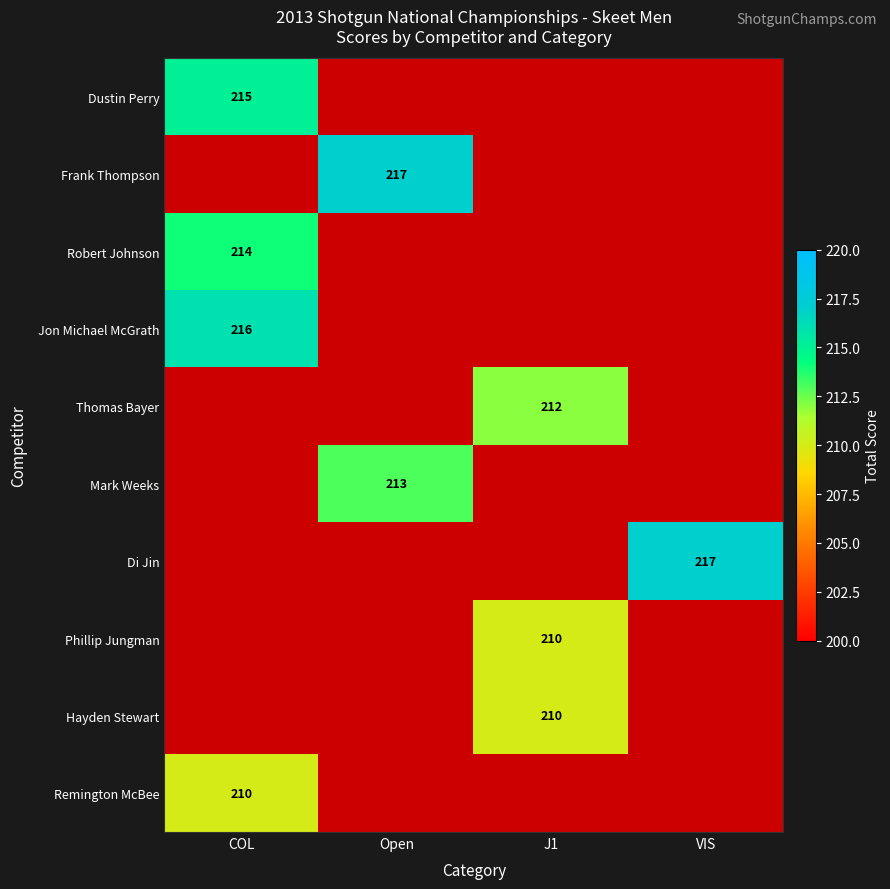

True or false: Thomas Bayer has a value of 92 at J1.

False